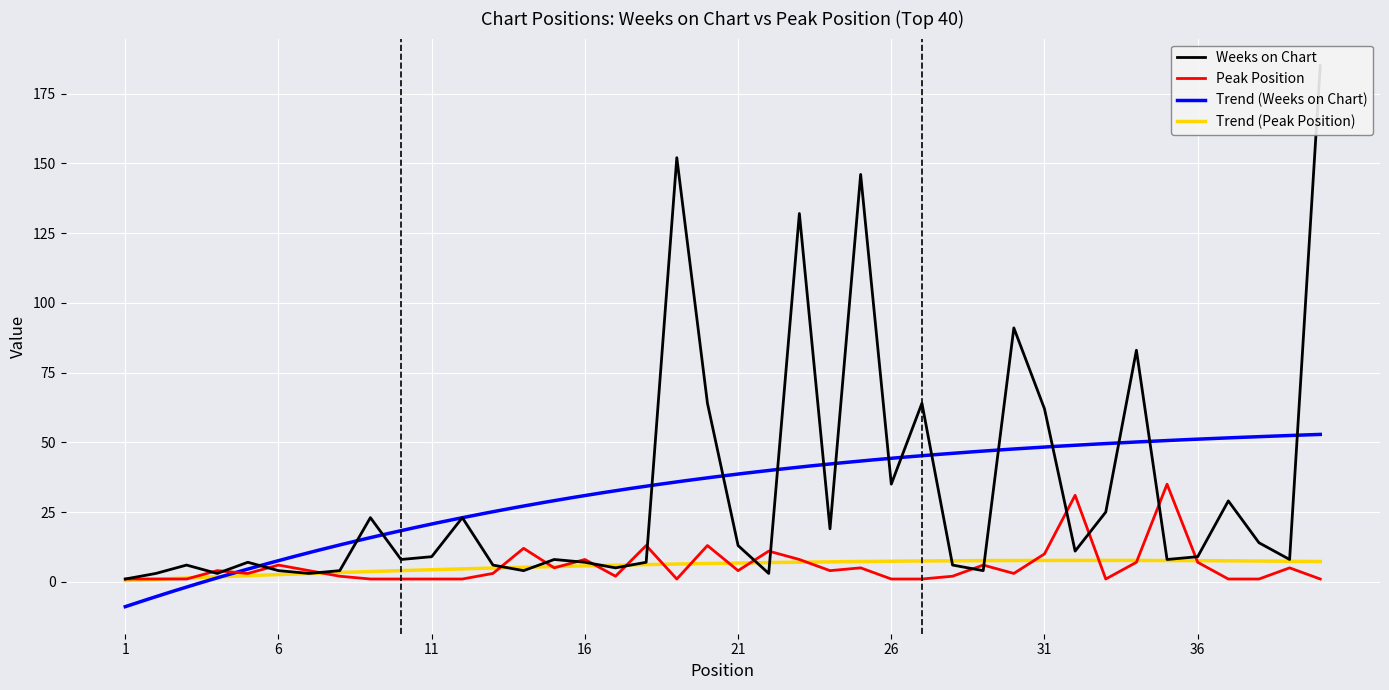

Which series changed the most between 24 and 31?

Weeks on Chart